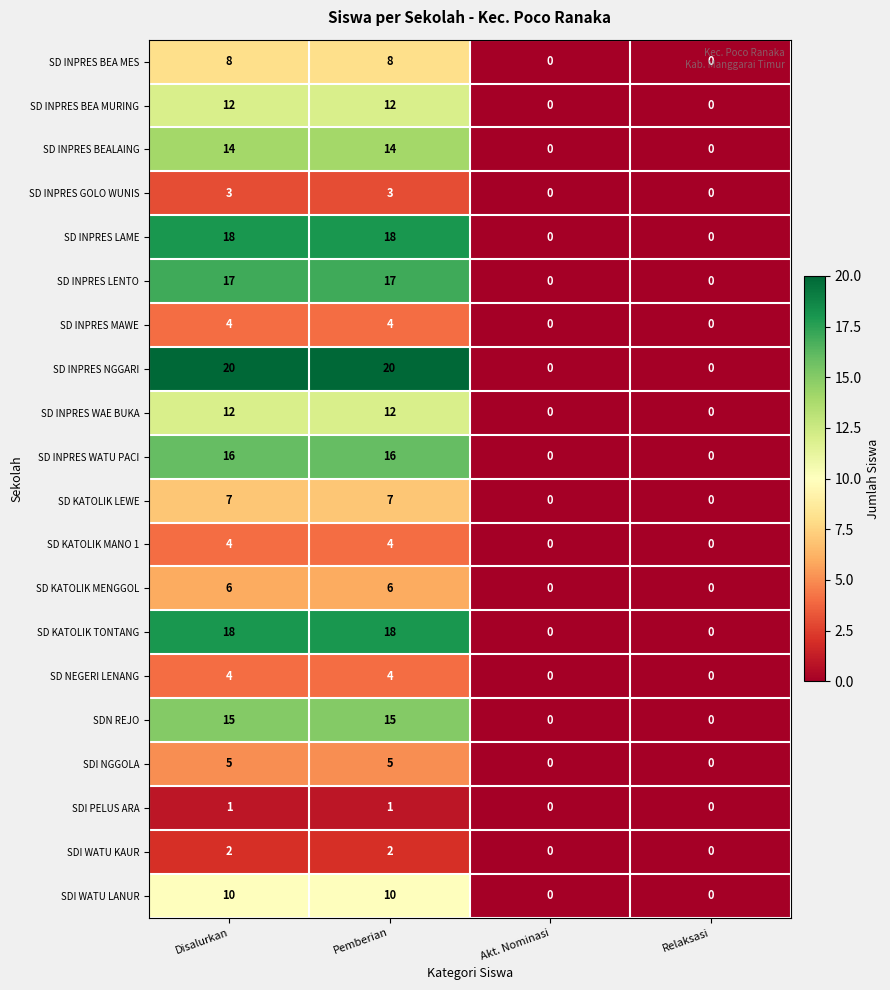

The SD KATOLIK MENGGOL series shows 6 at Pemberian. True or false?

True